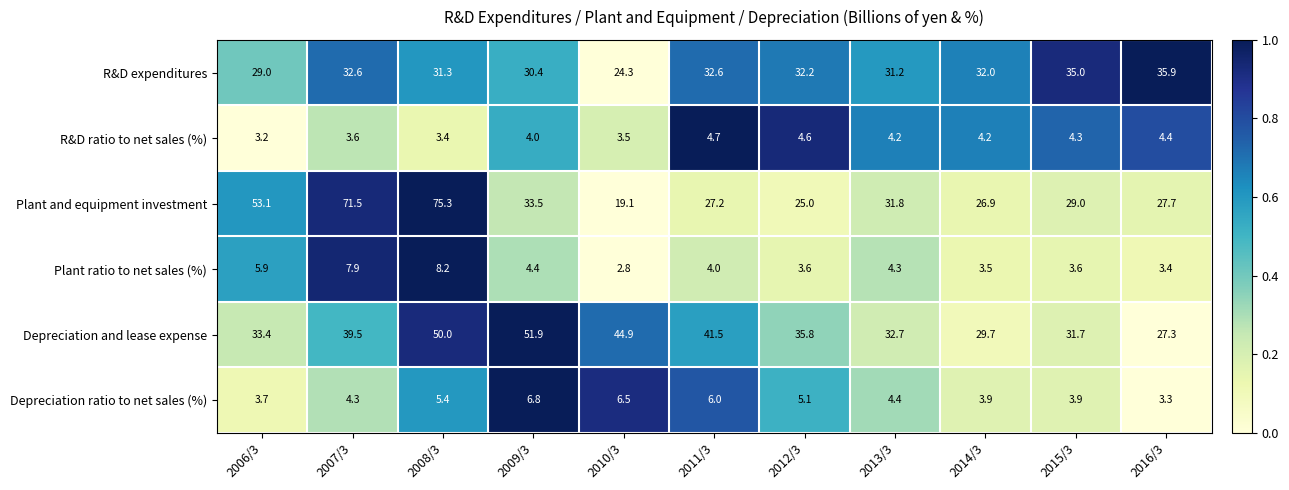

What is the greatest value displayed?

75.3